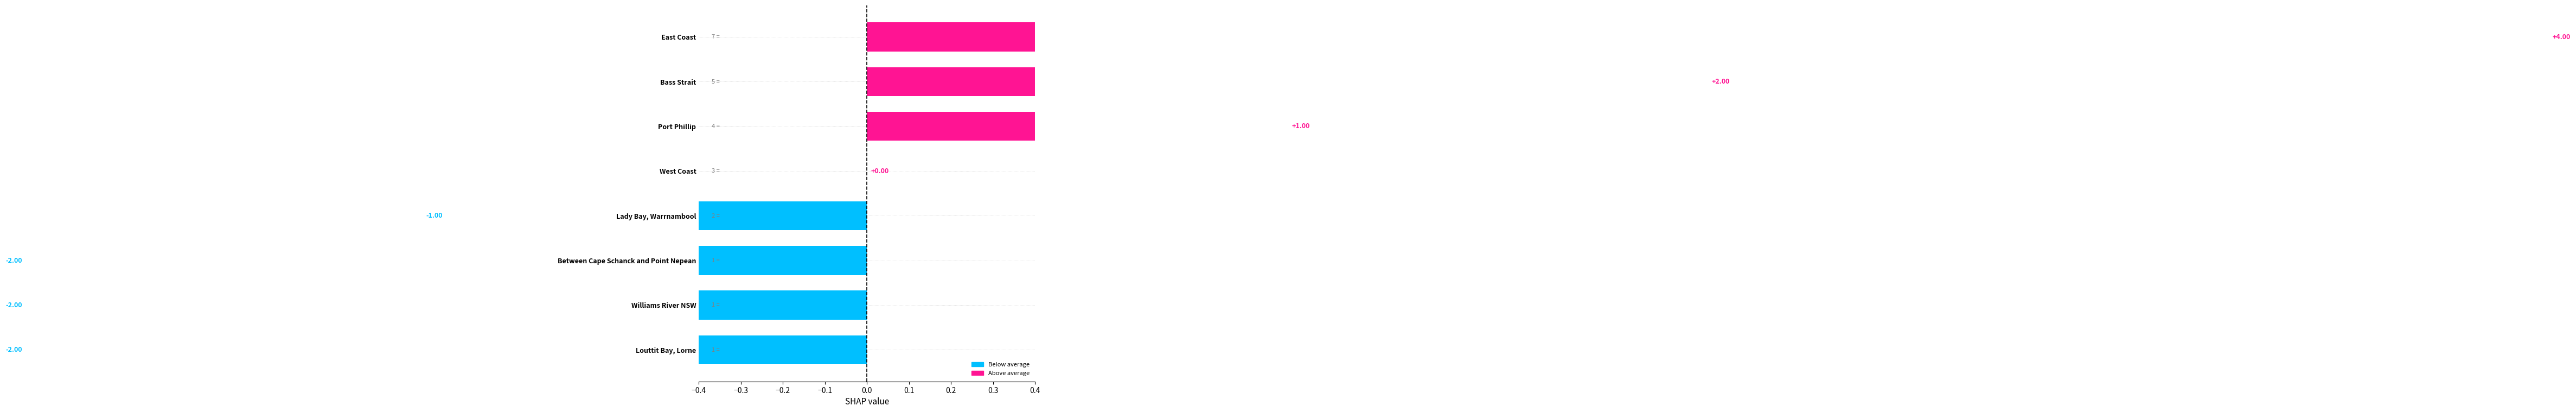

What is the smallest value displayed?

1